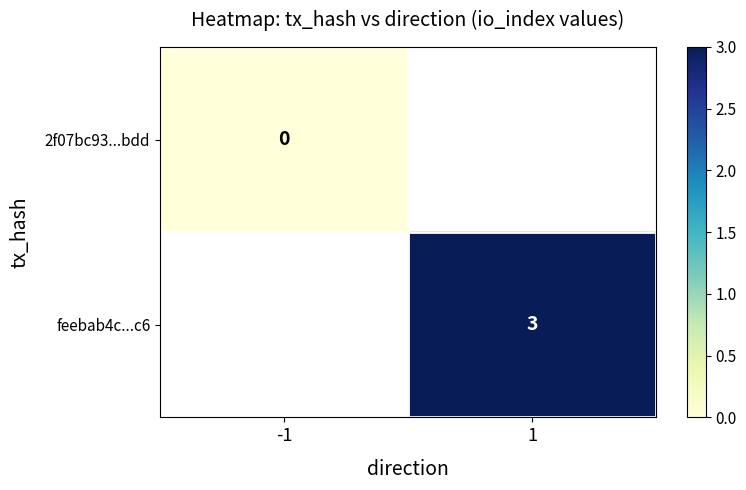

The feebab4c...c6 series shows 3 at 1. True or false?

True